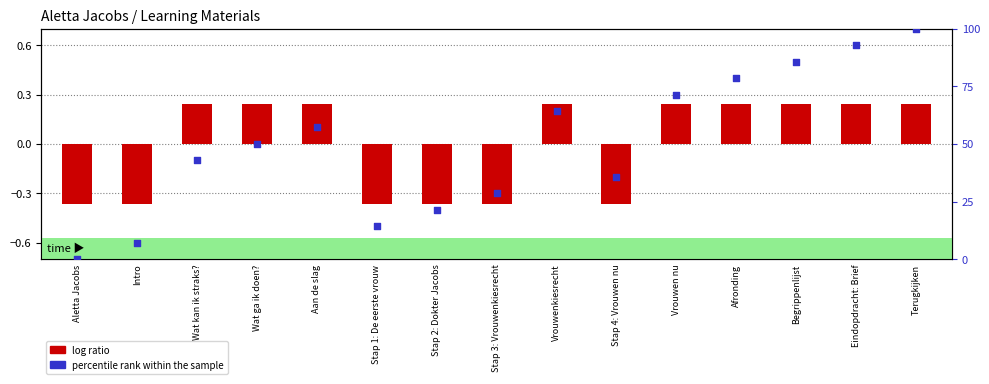

Which series reaches the maximum Y coordinate?

percentile rank within the sample